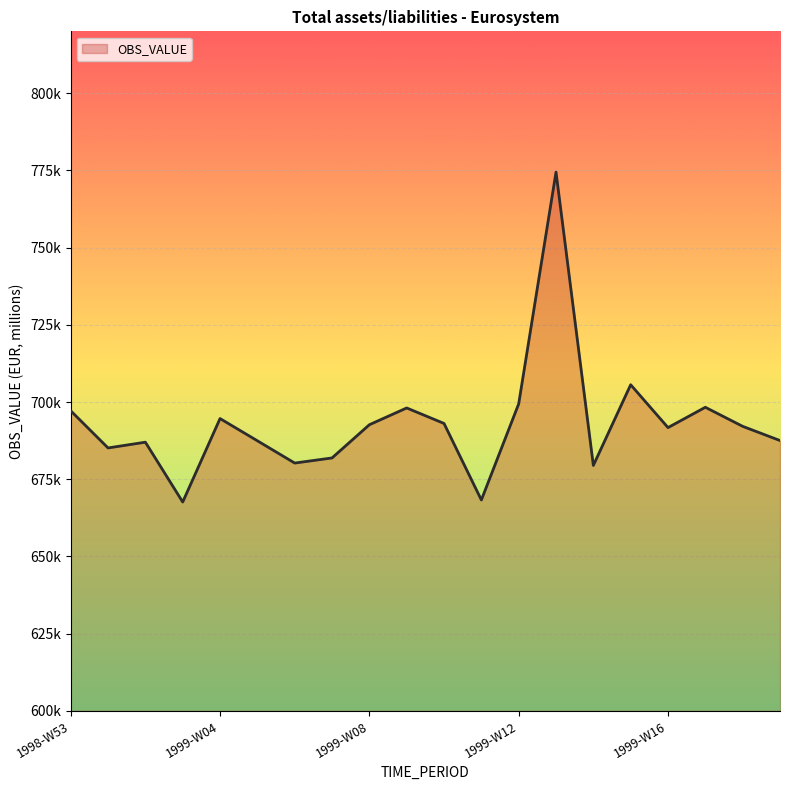

What is the label of the 18th point from the right?

1999-W02